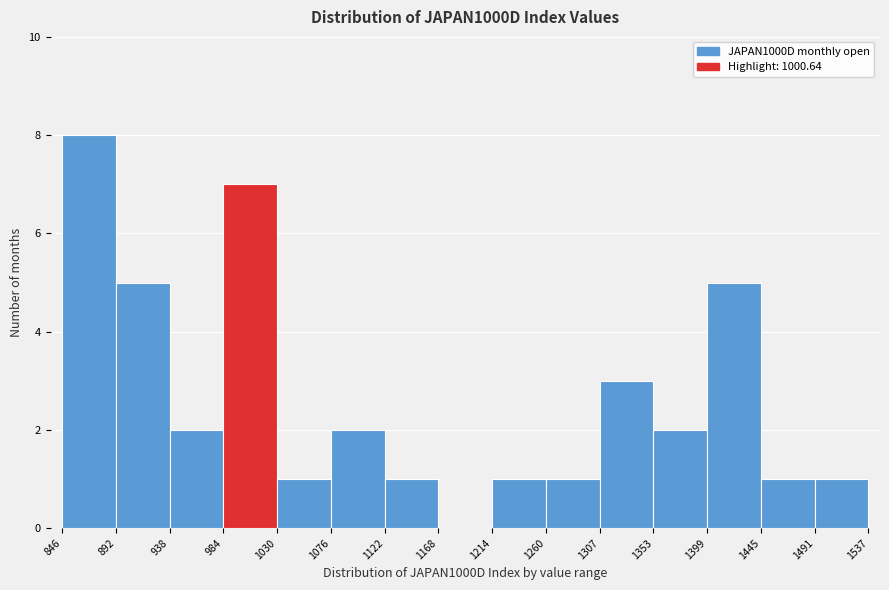

Which range on the x-axis has the tallest bar?

846 to 892